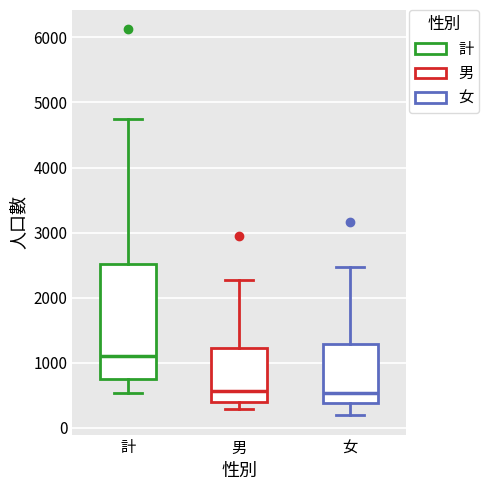

Where does the median line of the box for 女 sit on the y-axis? The values are not printed on the chart, so give them approximately, as read against the axis.

500